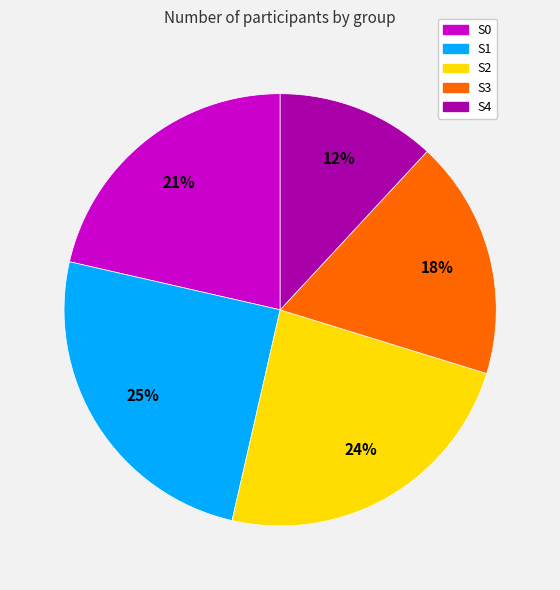

Rank the categories by value from lowest to highest.

S4, S3, S0, S2, S1